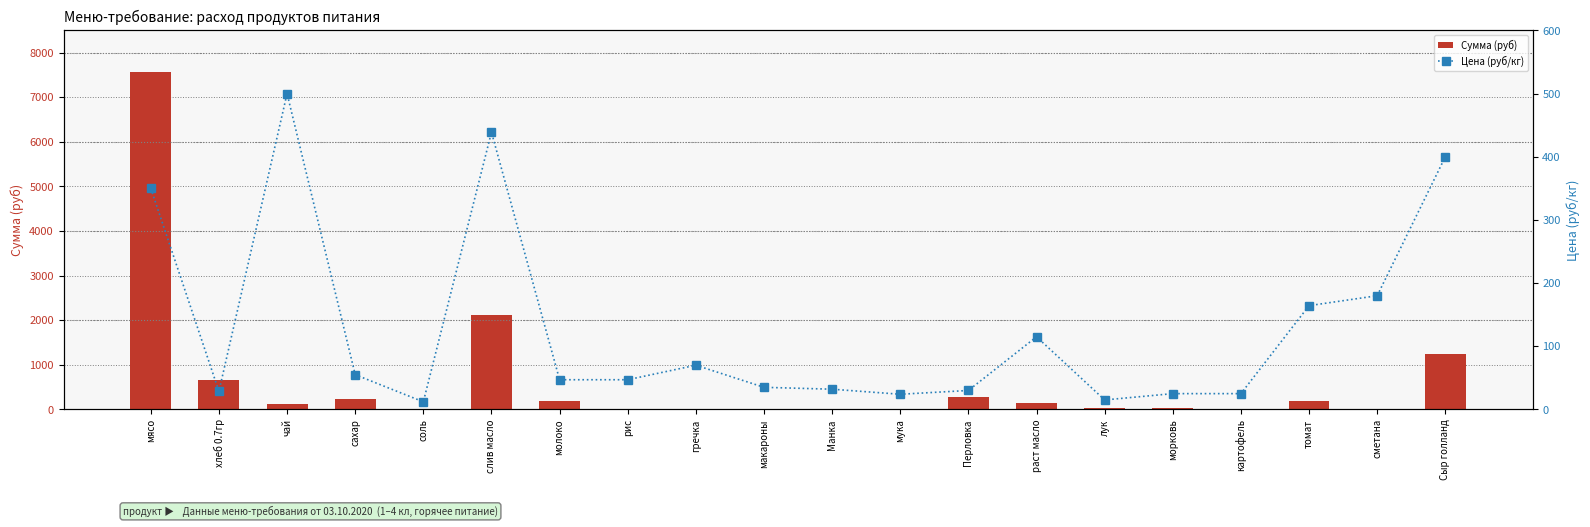

Reading left to right, list all the values displayed in this chart.

Сумма (руб): мясо=7560.0	хлеб 0.7гр=665.1	чай=120.0	сахар=224.4	соль=11.5	слив масло=2106.7	молоко=191.8	рис=0.0	гречка=0.0	макароны=0.0	Манка=0.0	мука=0.0	Перловка=288.0	раст масло=138.0	лук=32.4	морковь=30.0	картофель=0.0	томат=197.2	сметана=0.0	Сыр голланд=1248.0
Цена (руб/кг): мясо=350.0	хлеб 0.7гр=28.6	чай=500.0	сахар=55.0	соль=12.0	слив масло=438.9	молоко=47.0	рис=47.0	гречка=70.0	макароны=35.0	Манка=32.0	мука=24.0	Перловка=30.0	раст масло=115.0	лук=15.0	морковь=25.0	картофель=25.0	томат=164.3	сметана=180.0	Сыр голланд=400.0